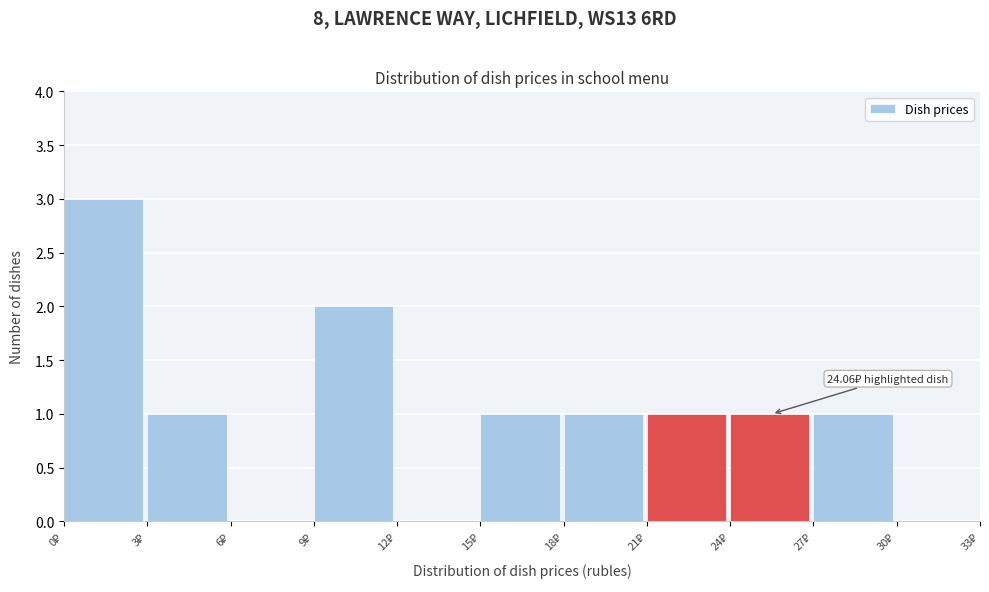

Over which range of the x-axis is the bar tallest?

0 to 3